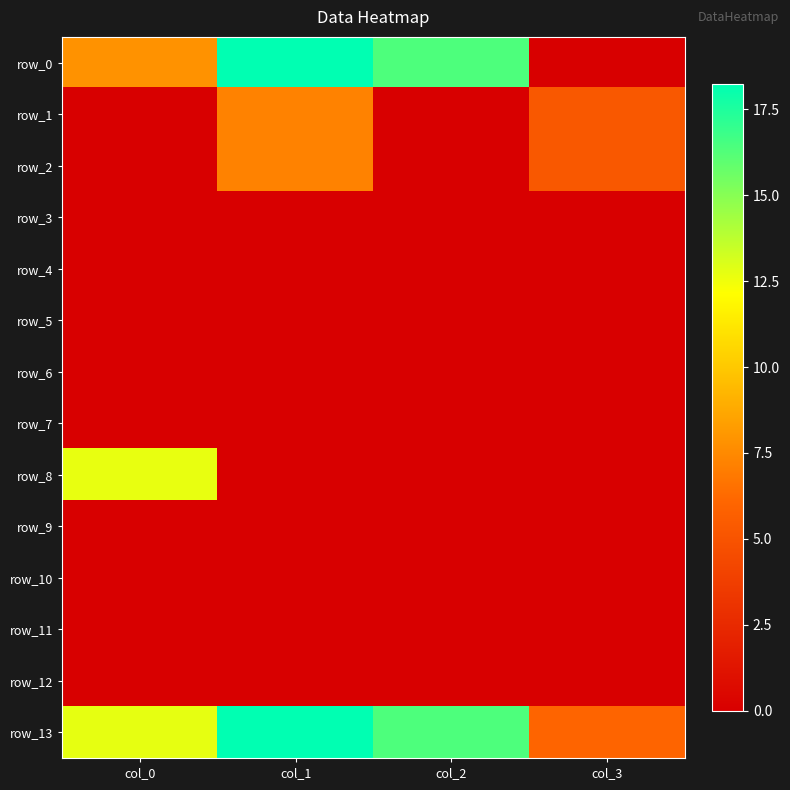

Which category has the lowest value in the row_1 series?

col_0